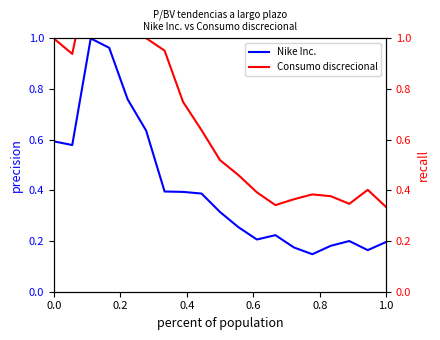

True or false: Nike Inc. and Consumo discrecional intersect in this chart.

False